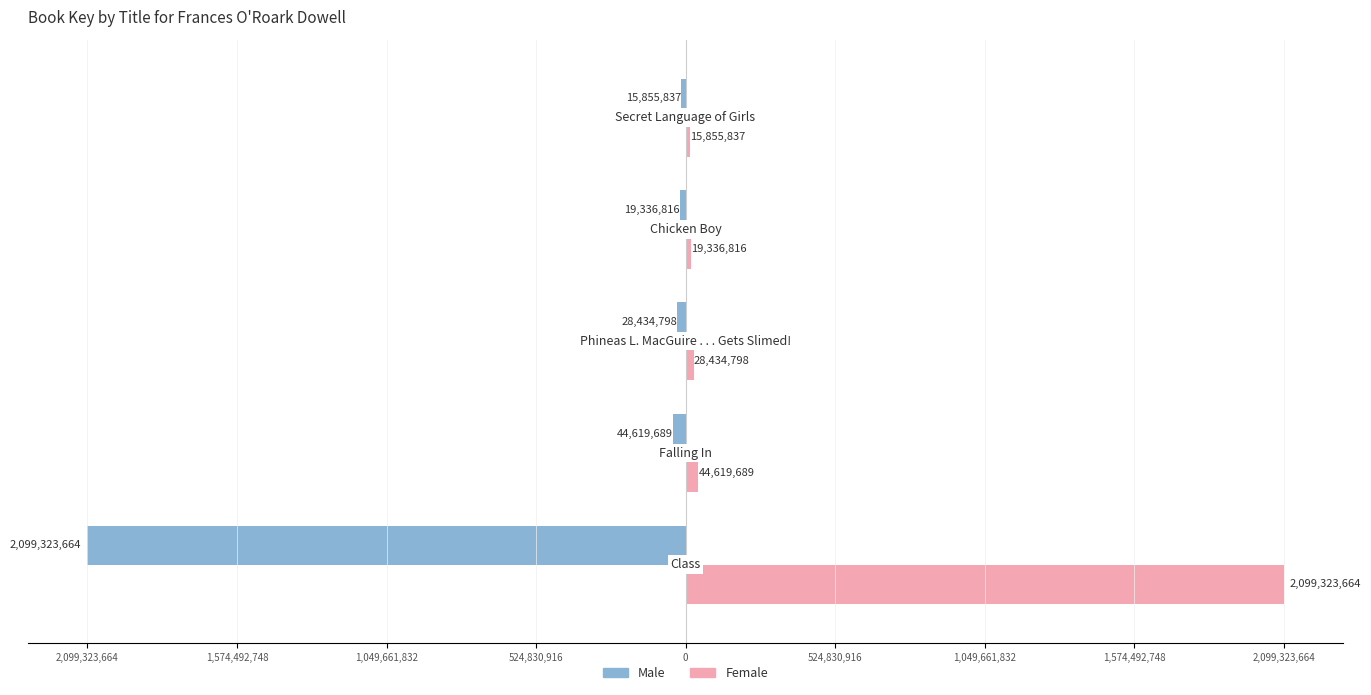

What are all the series names shown in the legend?

Male, Female